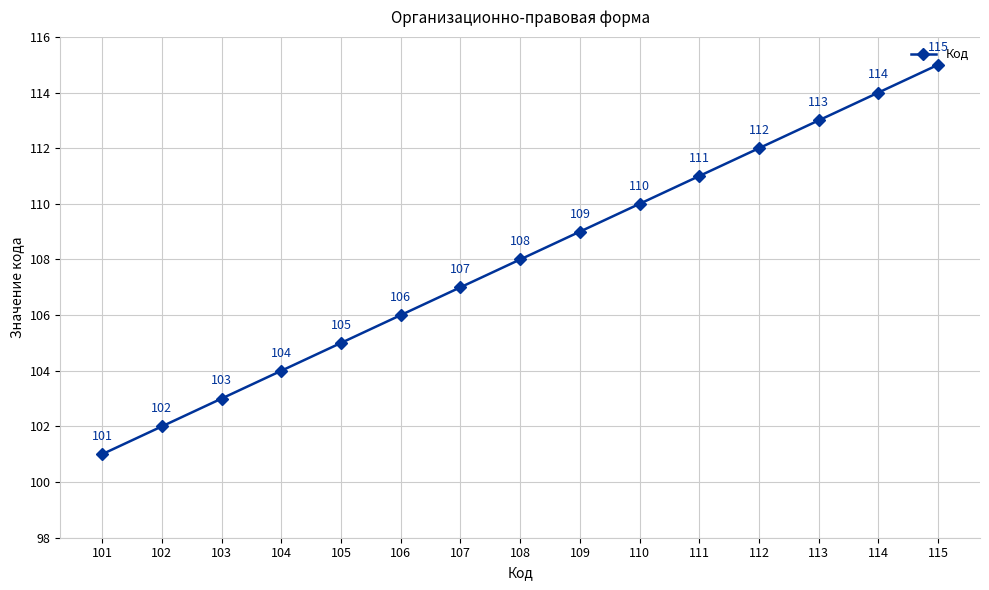

Is this an area chart (filled region under the line)?

No